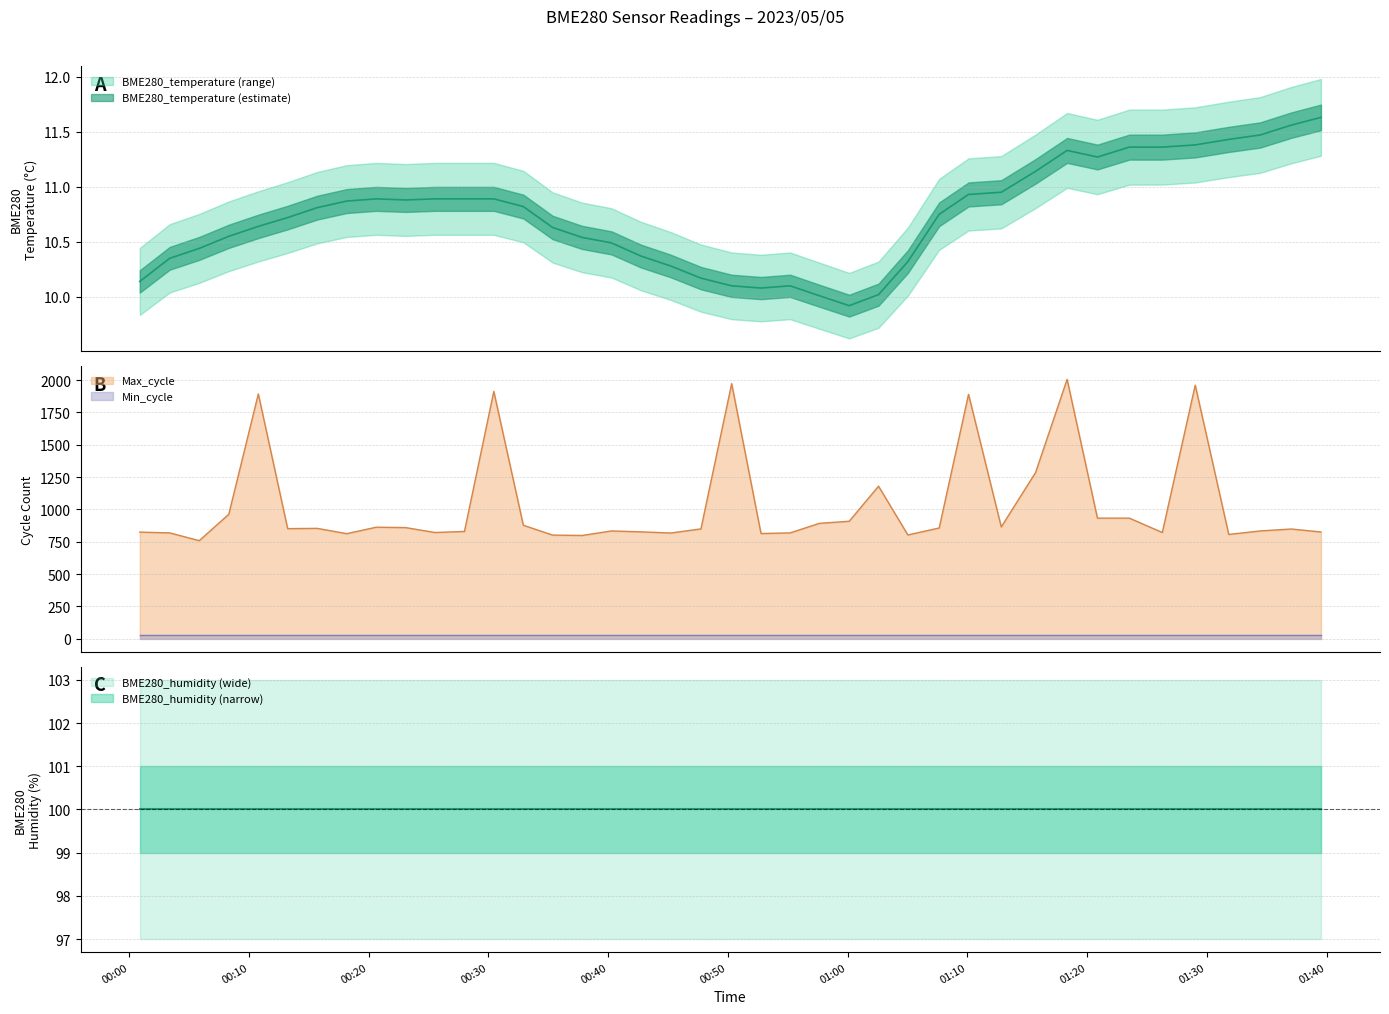

What is the label of the 25th point from the left?

2023/05/05 01:00:08